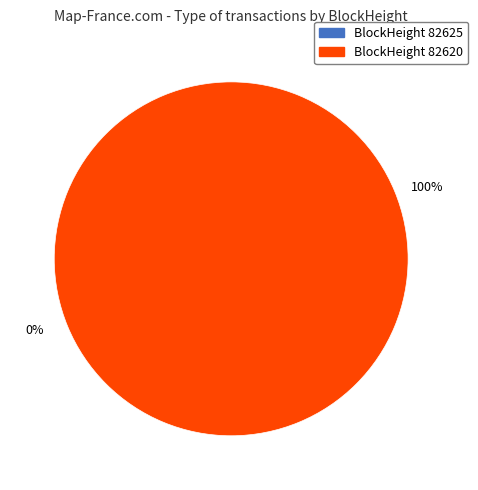

How many segments does this pie chart have?

2